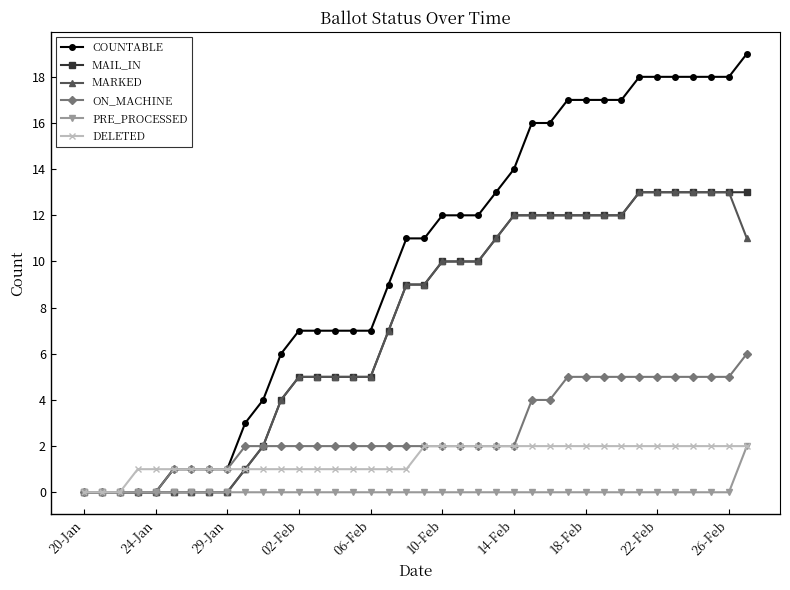

What is the highest value of the PRE_PROCESSED series?

2